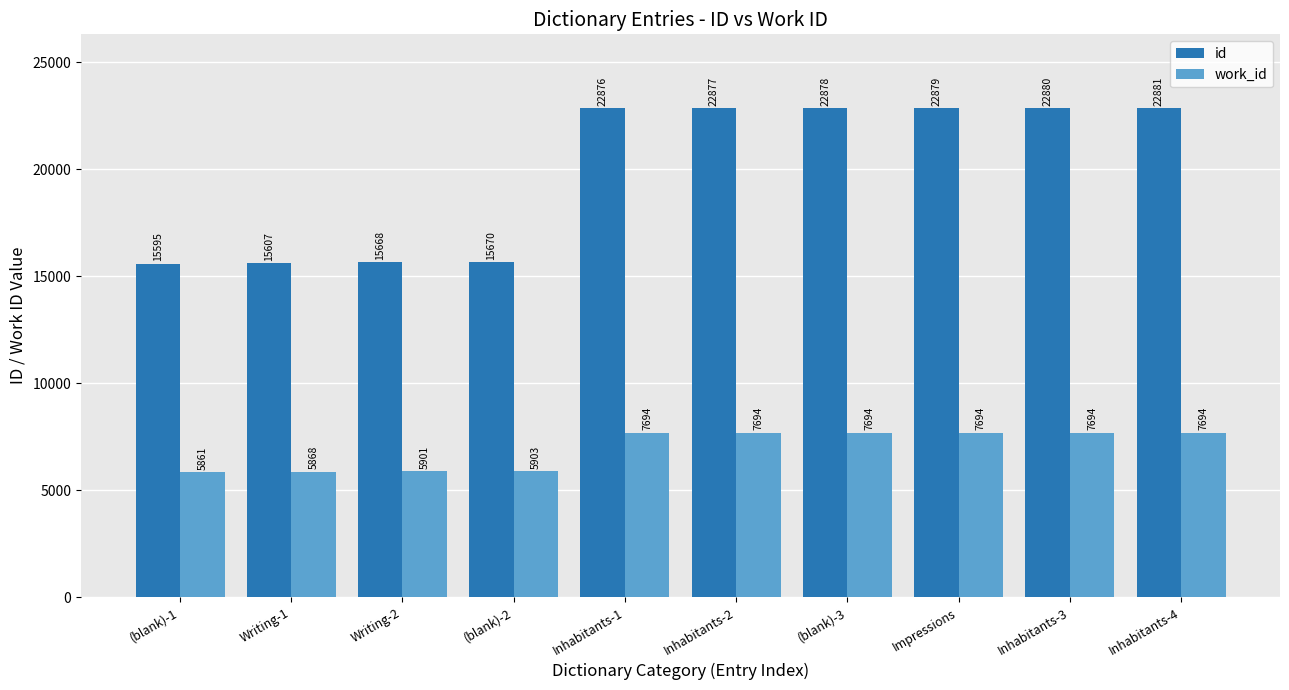

List the series in order of their overall mean, lowest first.

work_id, id